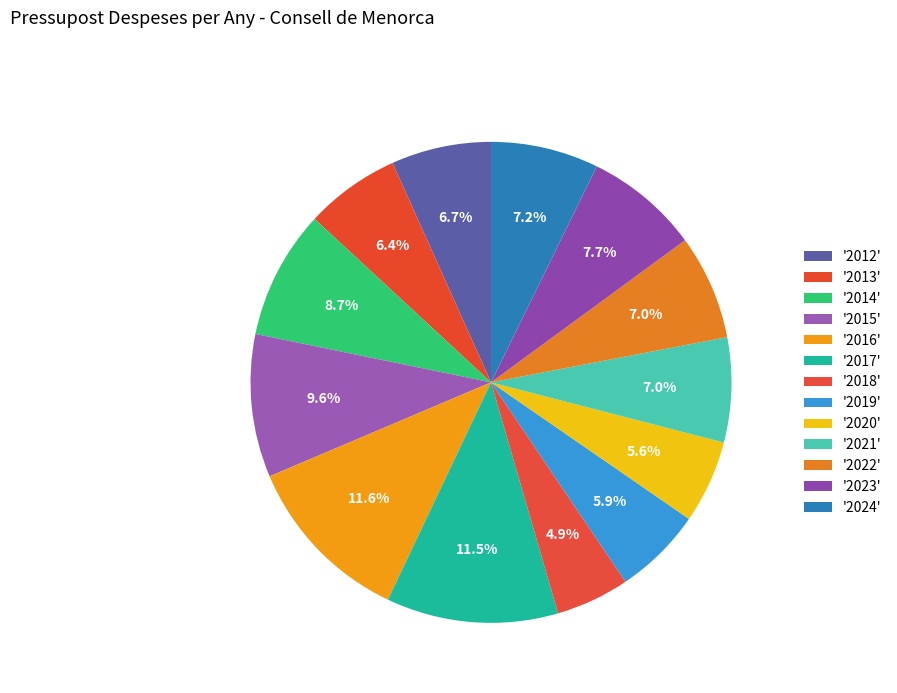

Does any single category account for the majority?

No